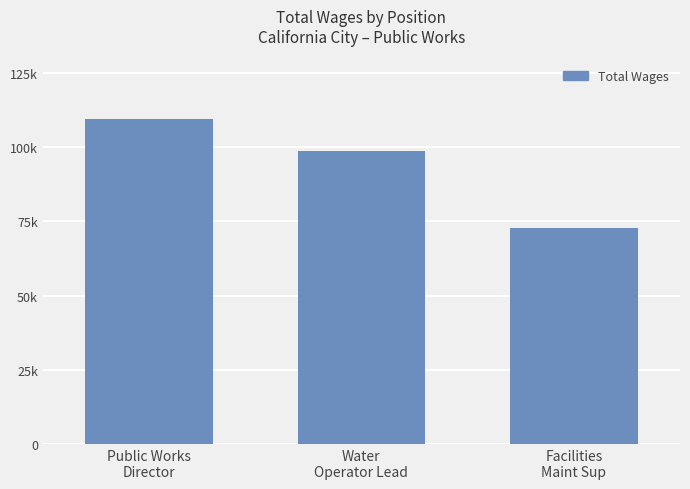

What is the change in value from Water
Operator Lead to Facilities
Maint Sup?

-25825